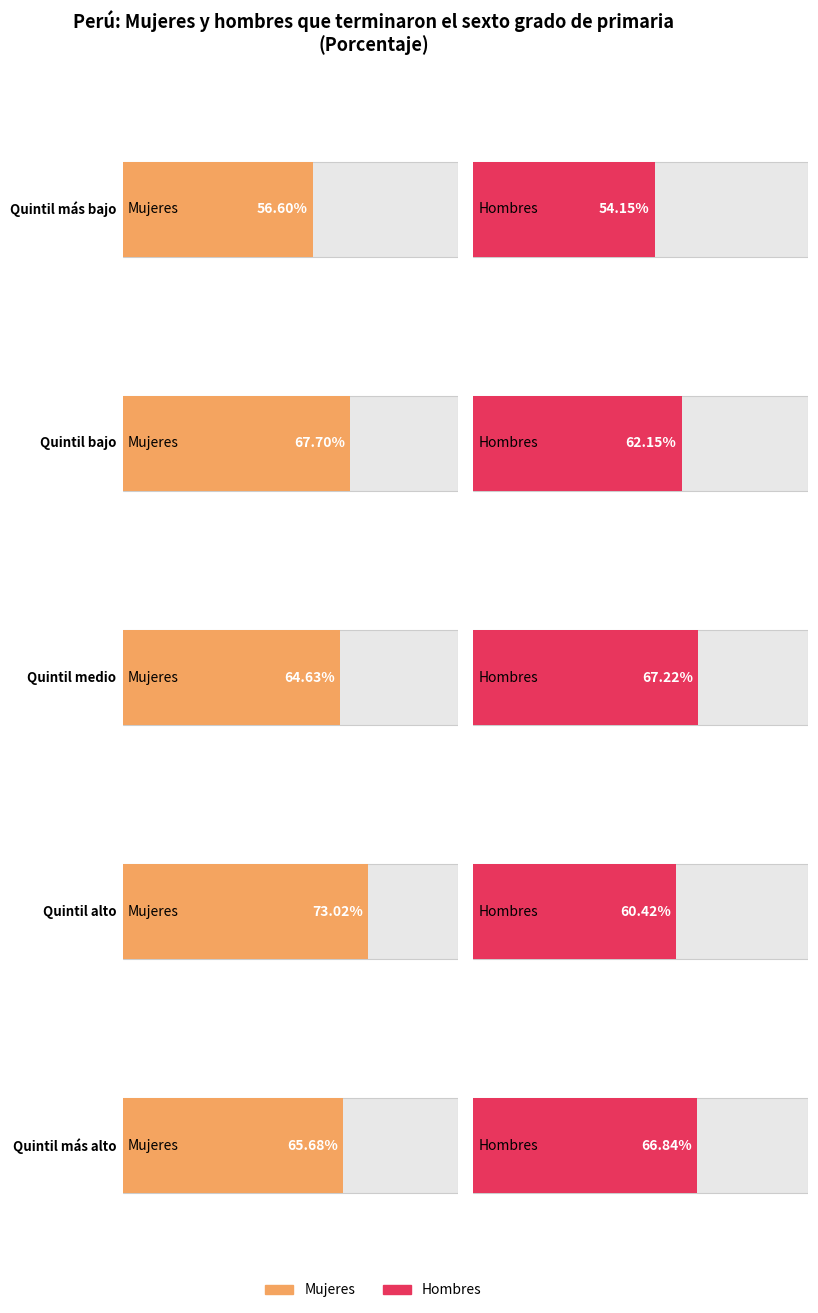

What position from the left is Quintil bajo?

2